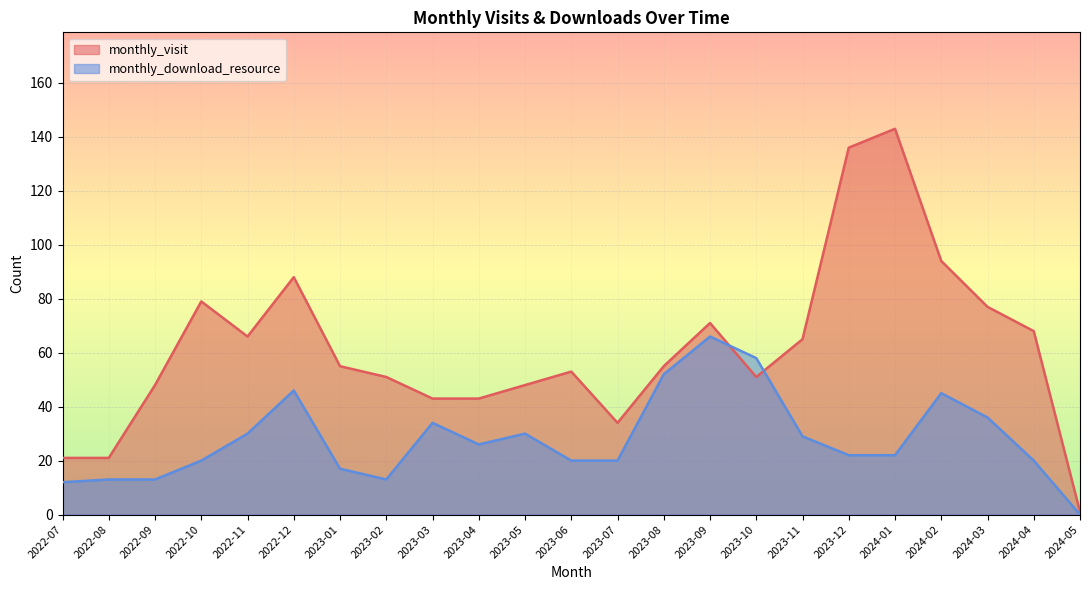

Rank the categories by monthly_visit value from highest to lowest.

2024-01, 2023-12, 2024-02, 2022-12, 2022-10, 2024-03, 2023-09, 2024-04, 2022-11, 2023-11, 2023-01, 2023-08, 2023-06, 2023-02, 2023-10, 2022-09, 2023-05, 2023-03, 2023-04, 2023-07, 2022-07, 2022-08, 2024-05